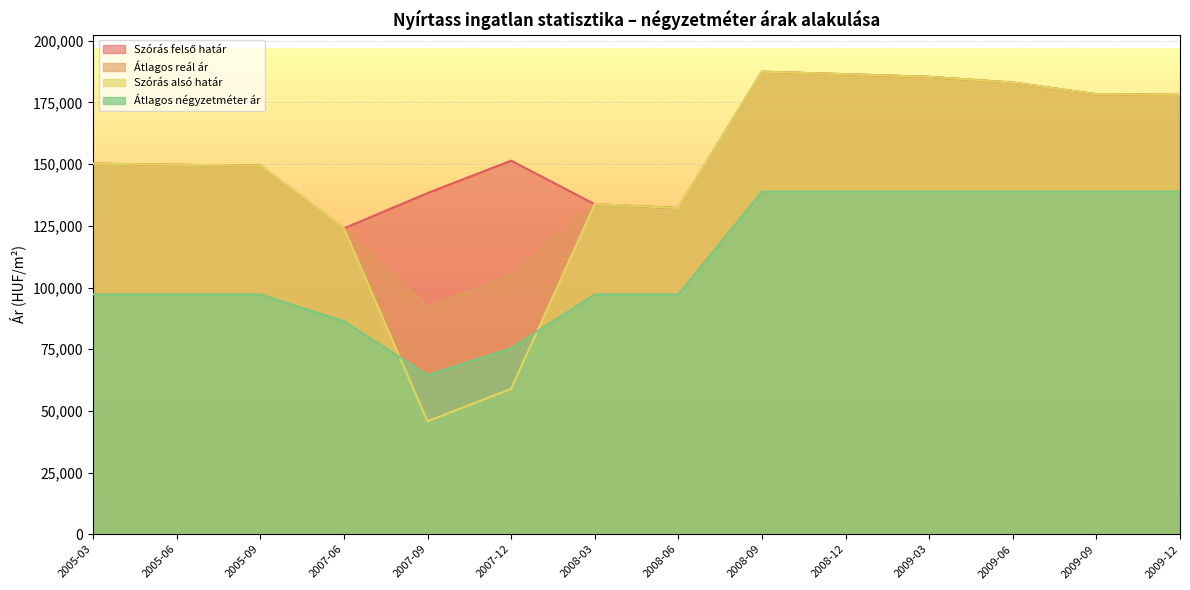

True or false: Átlagos négyzetméter ár has a value of 29808 at 2007-12.

False